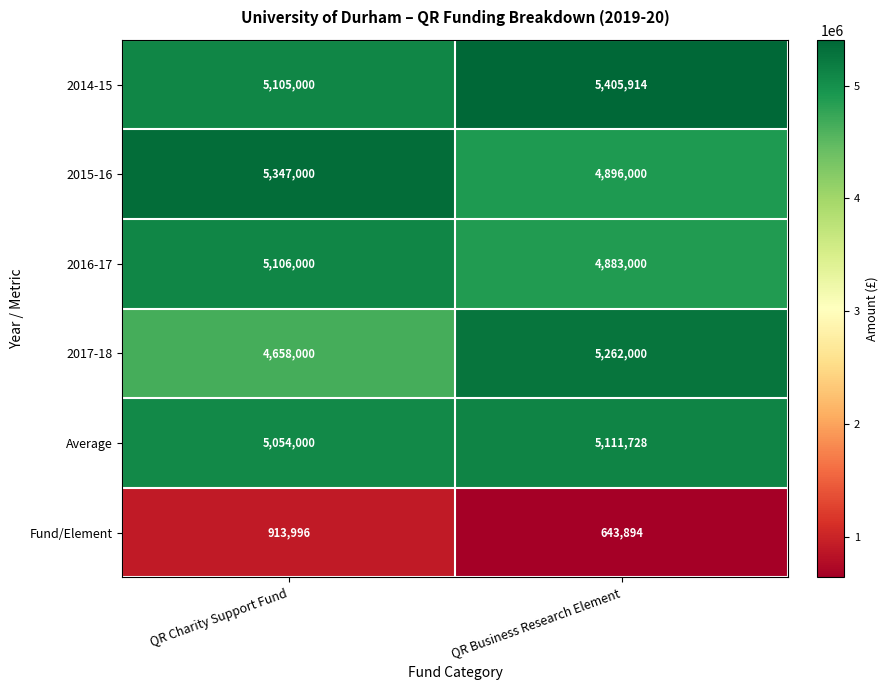

The 2014-15 series shows 7938468 at QR Business Research Element. True or false?

False